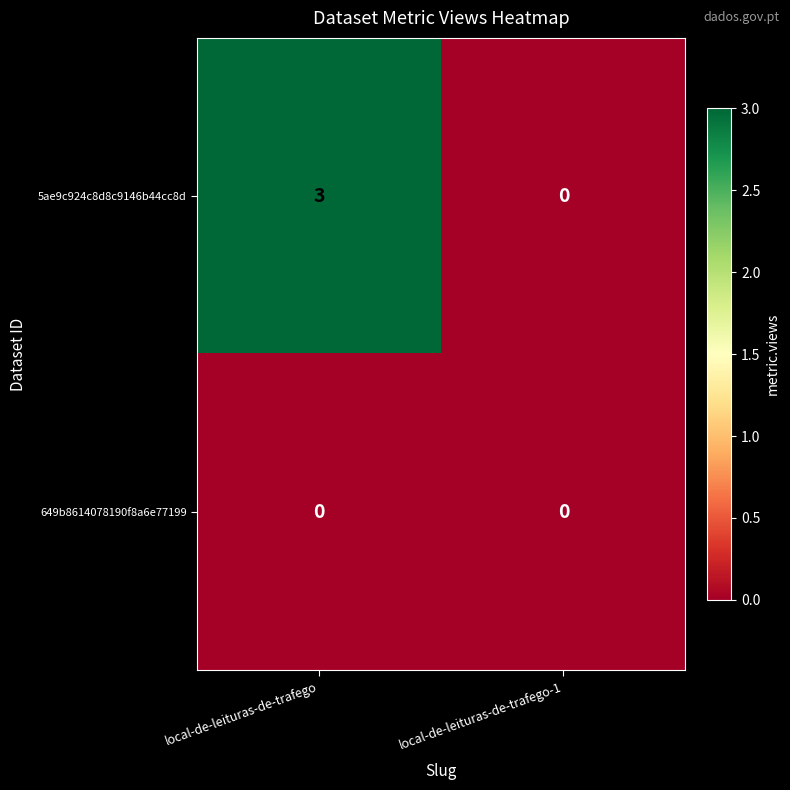

List the series in order of their overall mean, lowest first.

649b8614078190f8a6e77199, 5ae9c924c8d8c9146b44cc8d